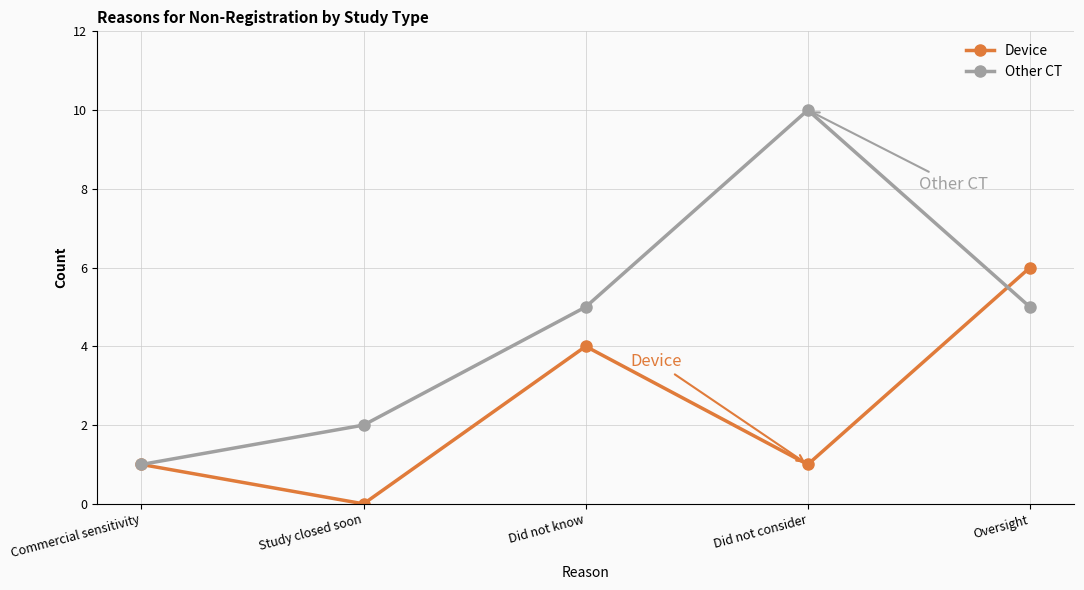

What is the maximum value shown in the chart?

10